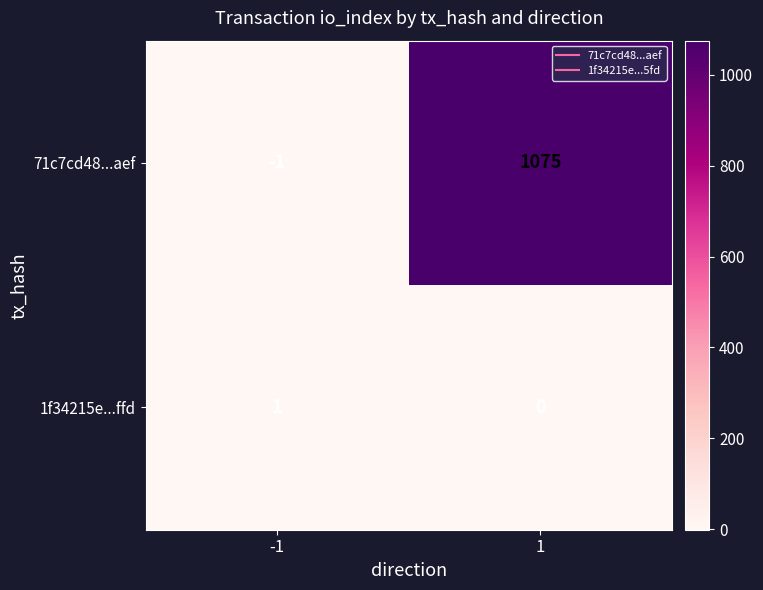

How many values in the 1f34215e...ffd series are below 1?

1